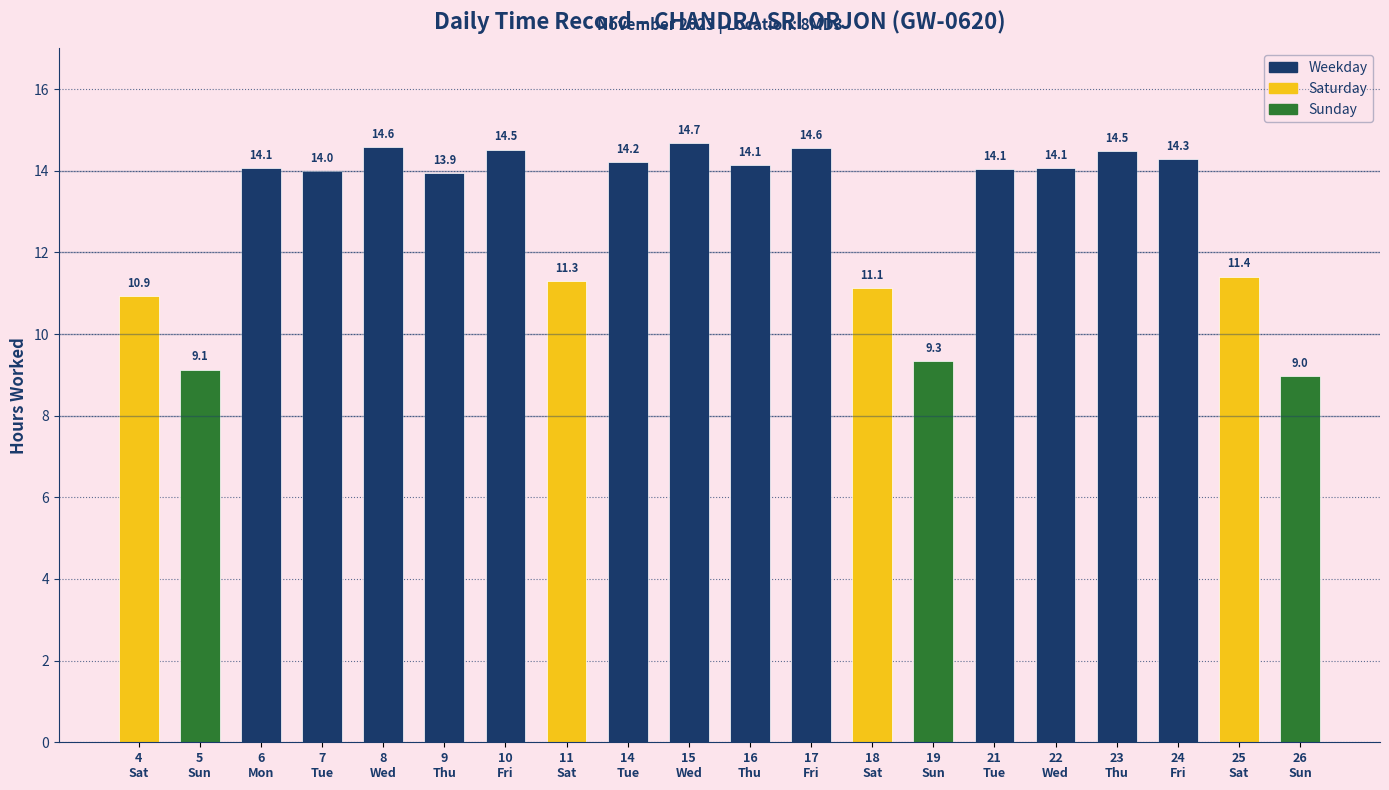

Which has a higher value, 15
Wed or 17
Fri?

15
Wed